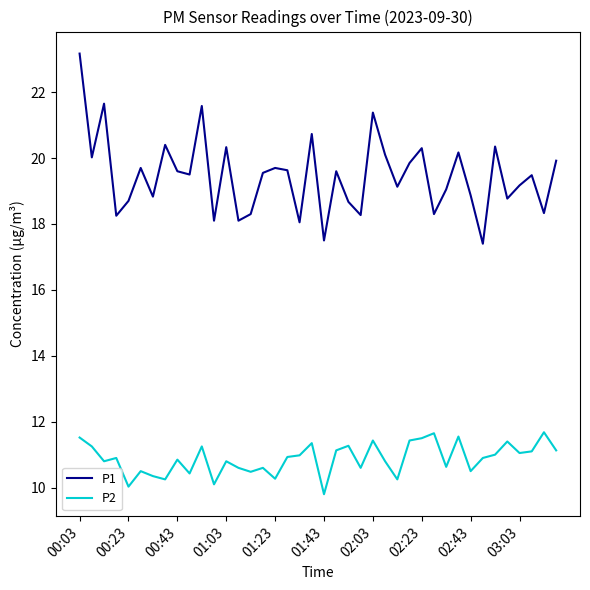

What is the highest value of the P2 series?

11.7